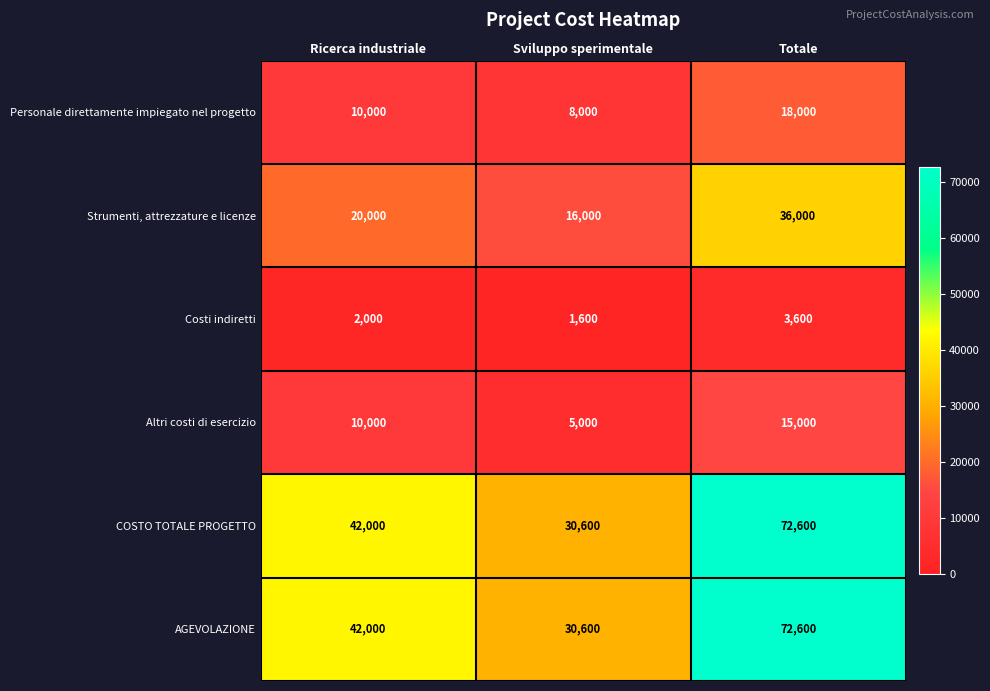

What is the difference between the maximum and minimum values in the Personale direttamente impiegato nel progetto series?

10000